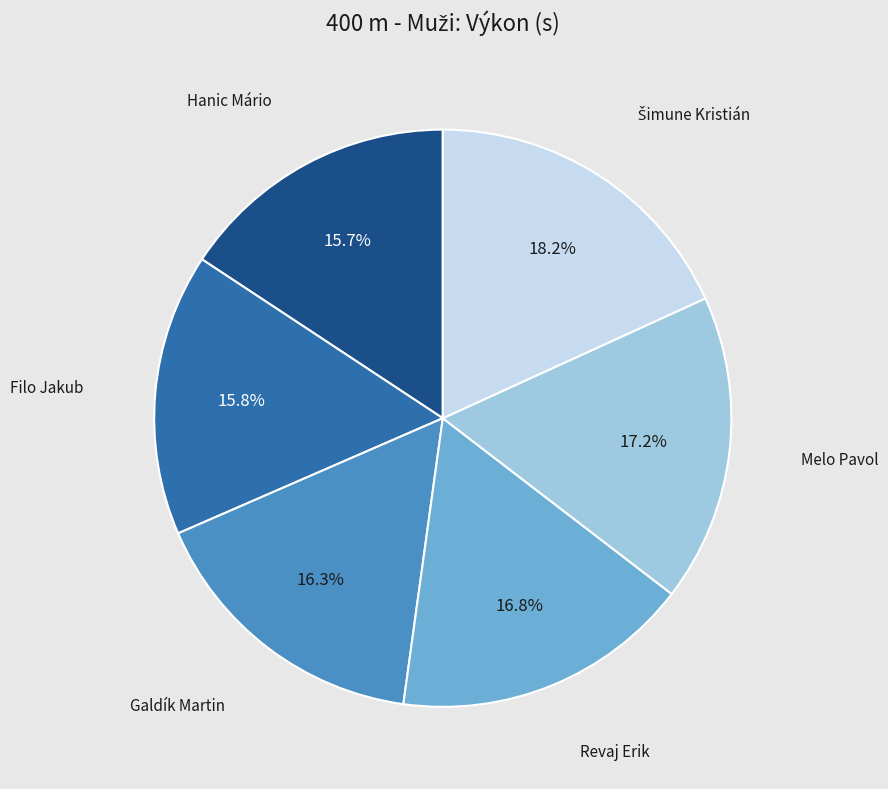

To the nearest percent, what percentage of the pie is Hanic Mário?

16%